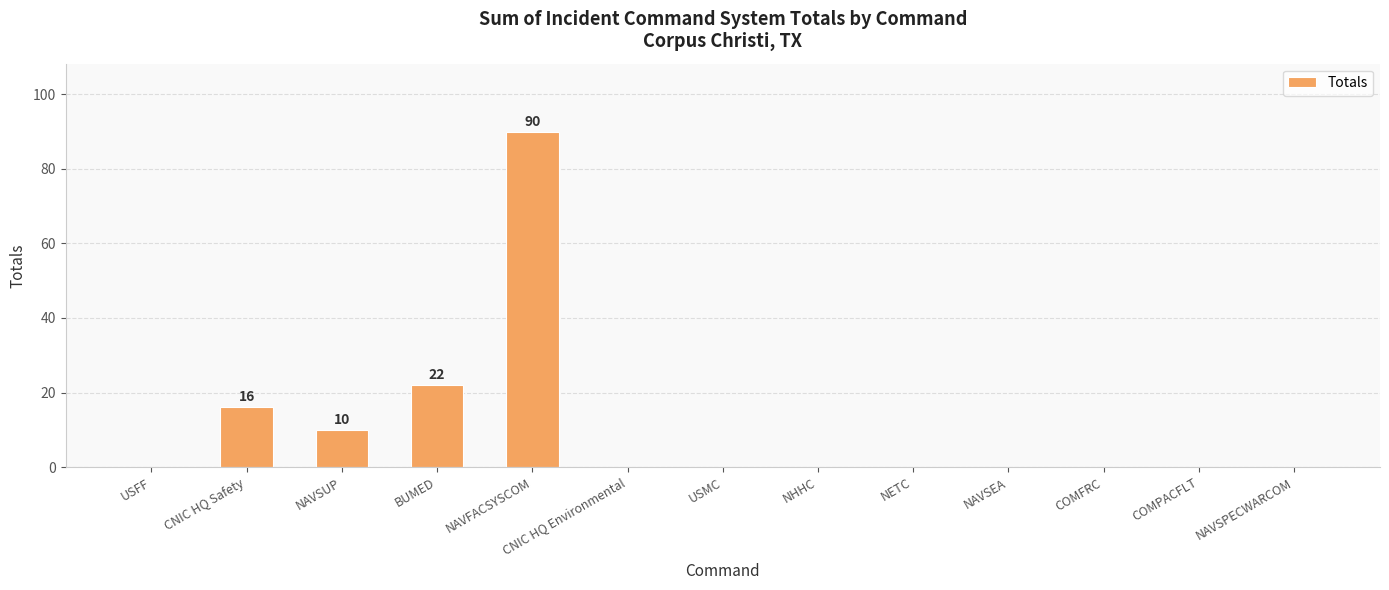

What is the greatest value displayed?

90